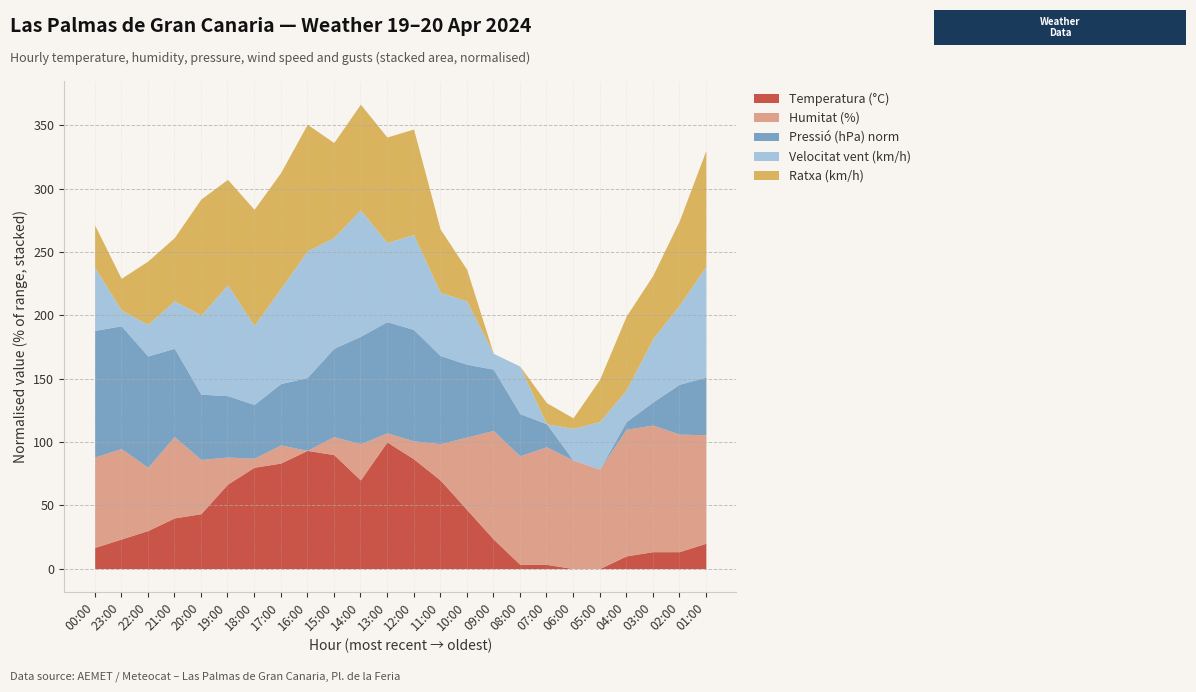

What are all the series names shown in the legend?

Temperatura (°C), Humitat (%), Pressió (hPa) norm, Velocitat vent (km/h), Ratxa (km/h)